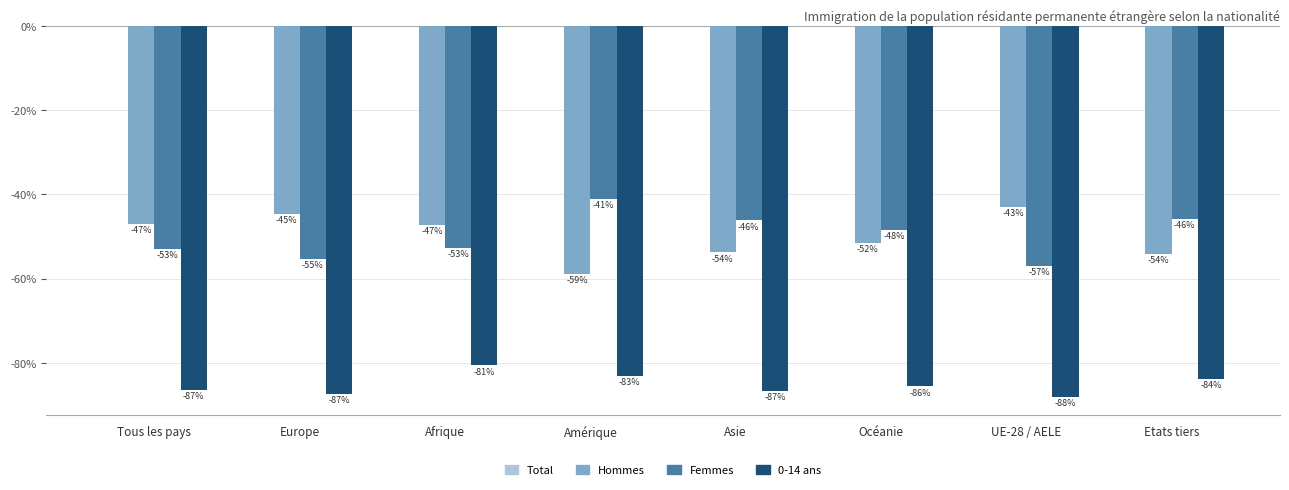

What is the label of the 6th bar from the right?

Afrique